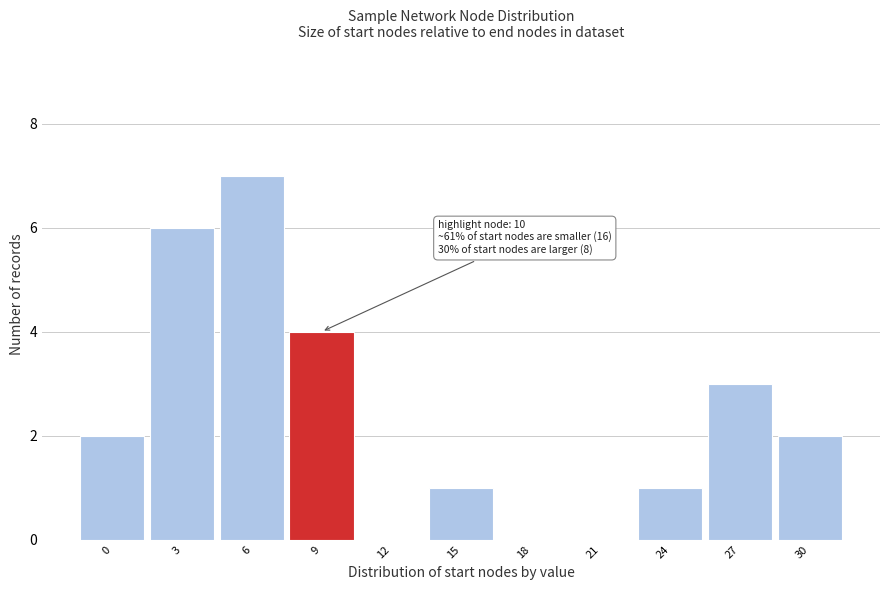

Reading left to right, list all the values displayed in this chart.

0=2	3=6	6=7	9=4	12=0	15=1	18=0	21=0	24=1	27=3	30=2